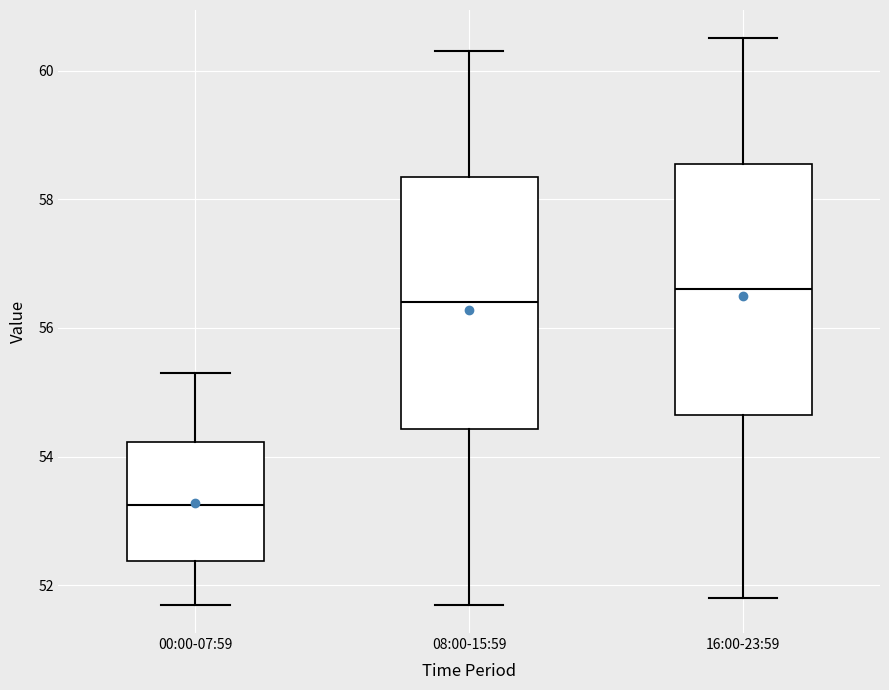

Reading left to right, read every box against the y-axis: the position of its median line, the range the box covers, and the ends of its whiskers. The values are not printed on the chart, so give them approximately, as read against the axis.

00:00-07:59: median 53.2, box 52.4 to 54.2, whiskers 51.8 to 55.4
08:00-15:59: median 56.4, box 54.4 to 58.4, whiskers 51.8 to 60.4
16:00-23:59: median 56.6, box 54.6 to 58.6, whiskers 51.8 to 60.6